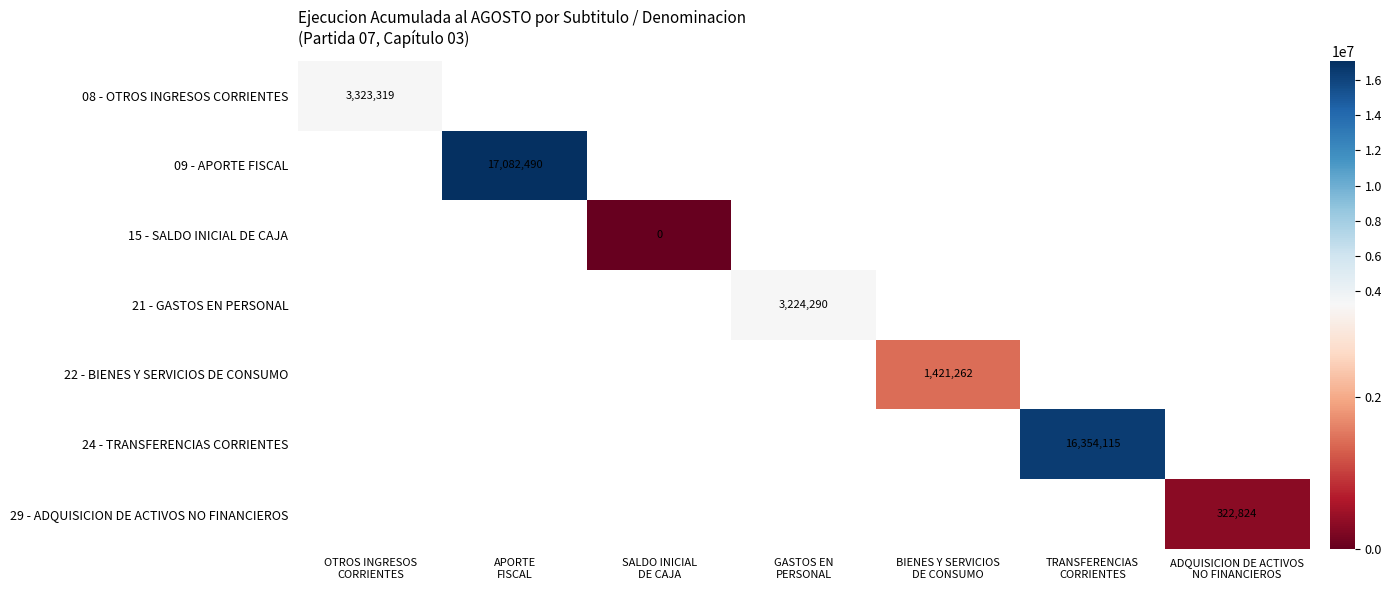

At ADQUISICION DE ACTIVOS NO FINANCIEROS, list the series in order from largest to smallest.

08 - OTROS INGRESOS CORRIENTES, 09 - APORTE FISCAL, 15 - SALDO INICIAL DE CAJA, 21 - GASTOS EN PERSONAL, 22 - BIENES Y SERVICIOS DE CONSUMO, 24 - TRANSFERENCIAS CORRIENTES, 29 - ADQUISICION DE ACTIVOS NO FINANCIEROS